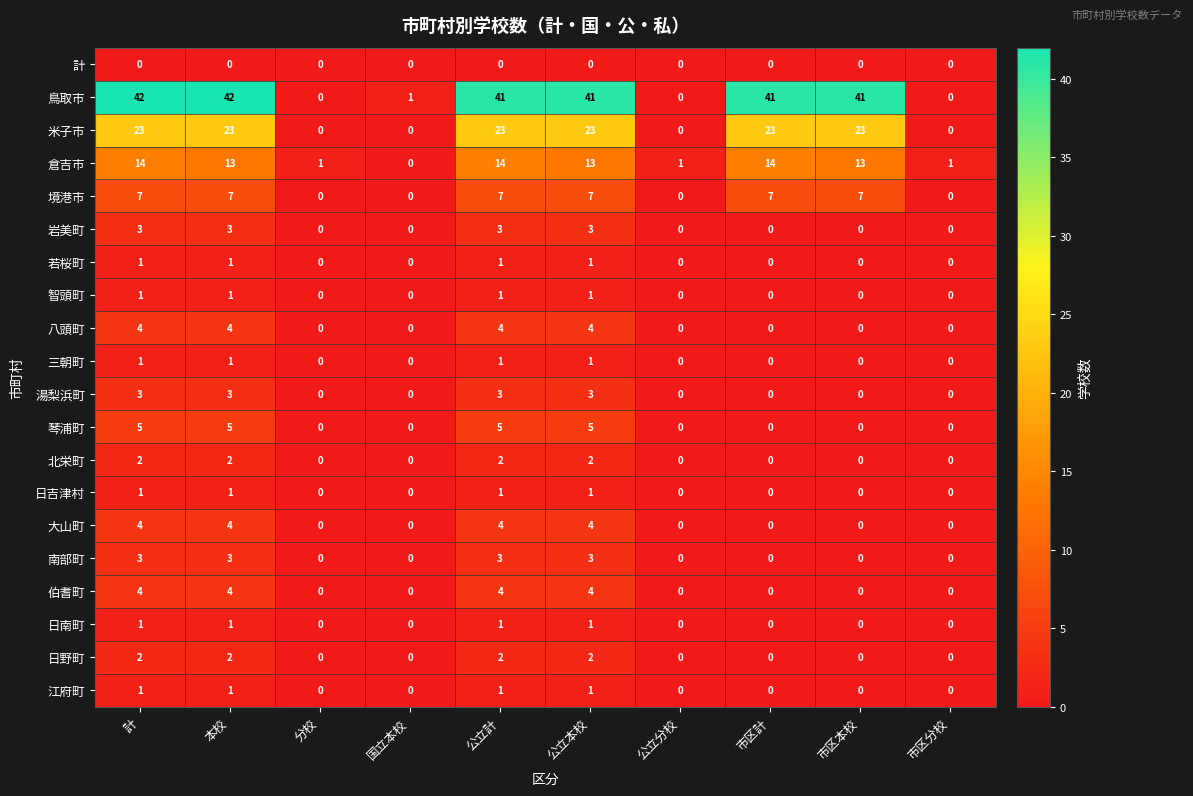

Which series has the largest total across all categories?

鳥取市